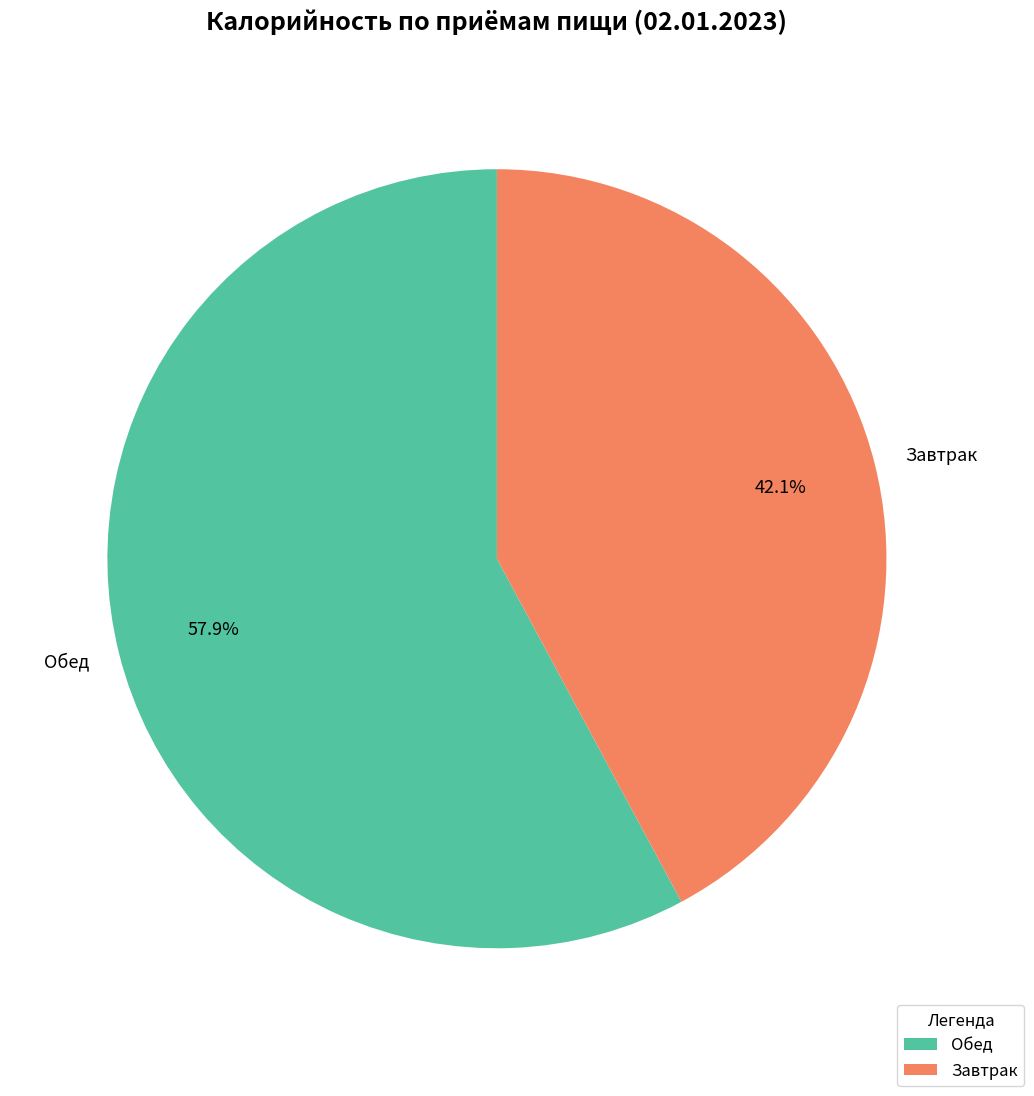

Rank the categories by value from highest to lowest.

Обед, Завтрак